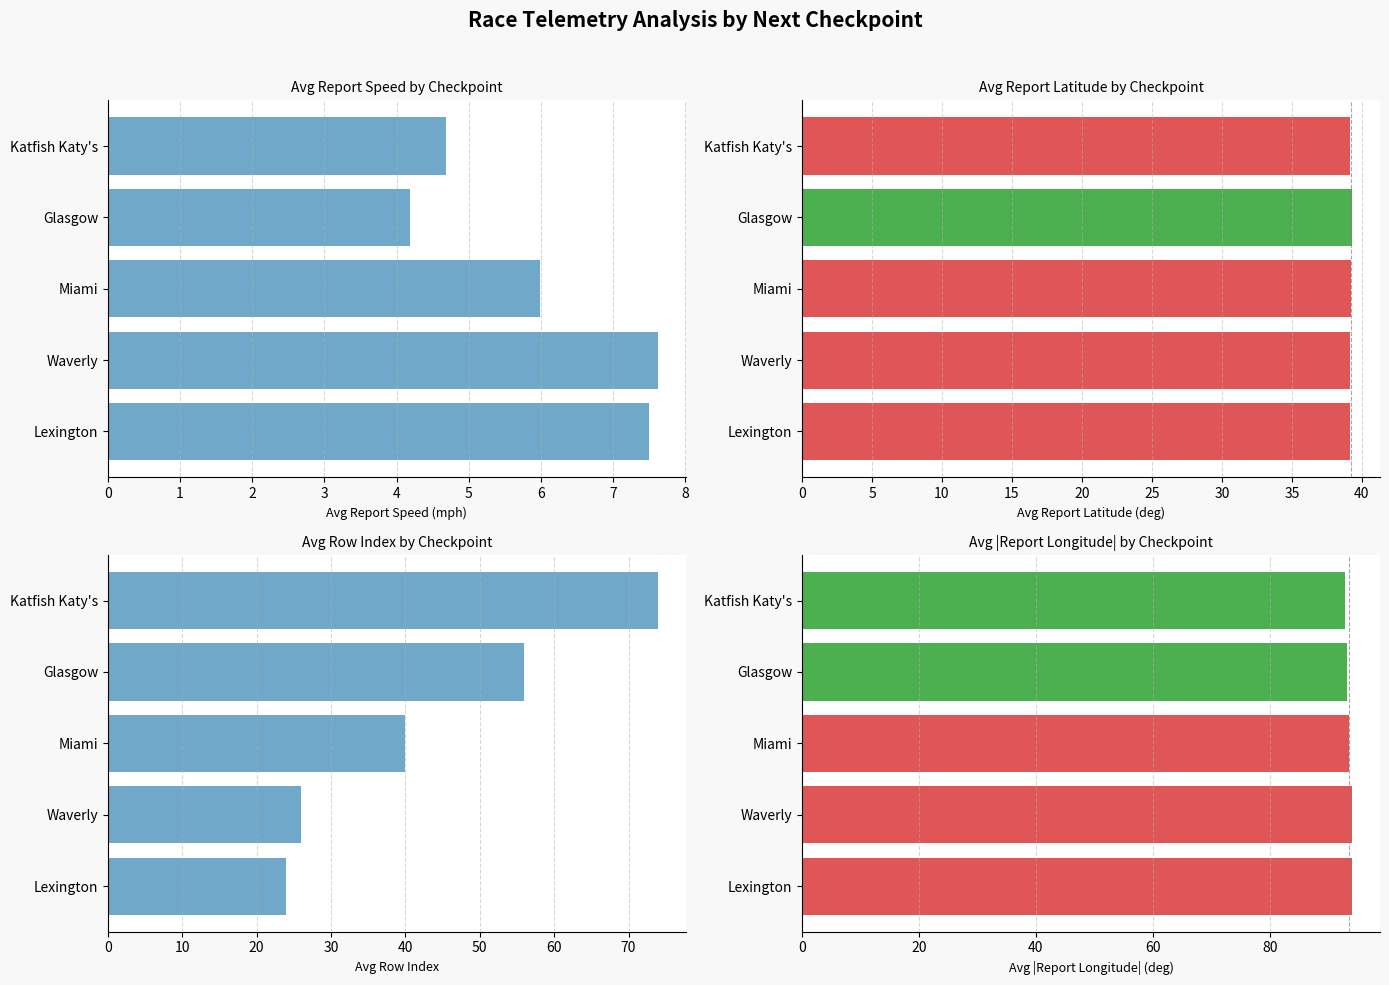

What is the value of the avg_index bar at the 2nd from the left?

26.0